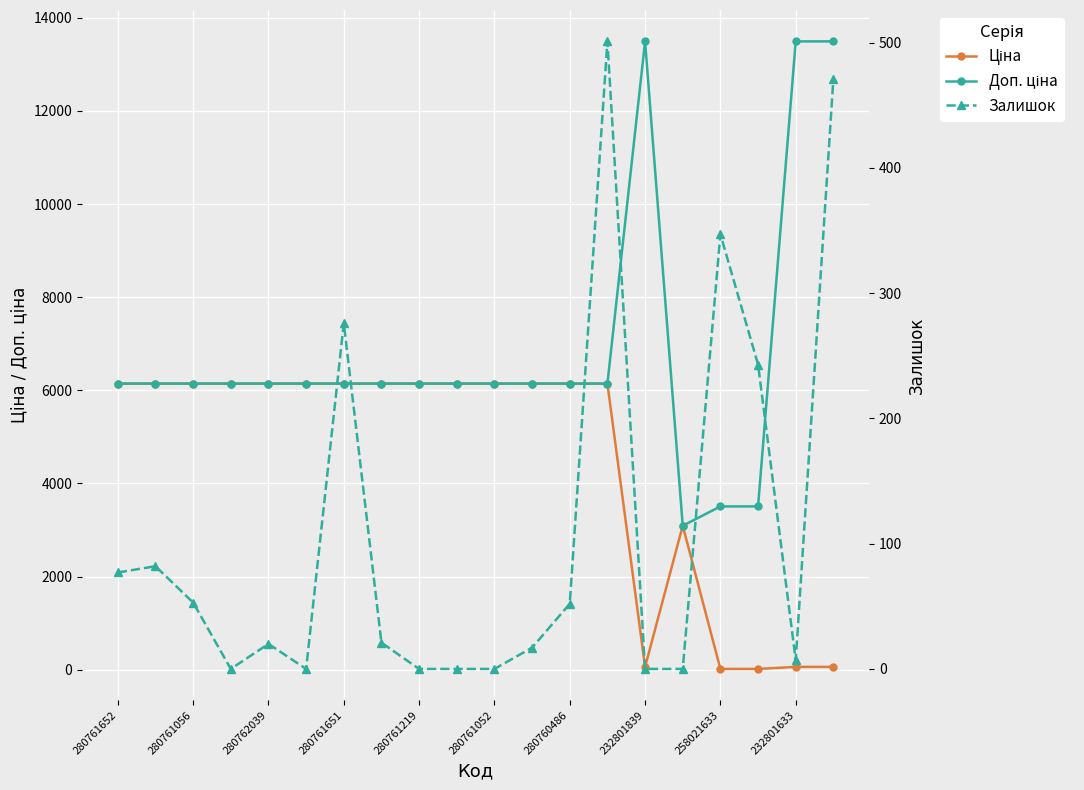

True or false: Доп. ціна and Залишок cross at least once.

False